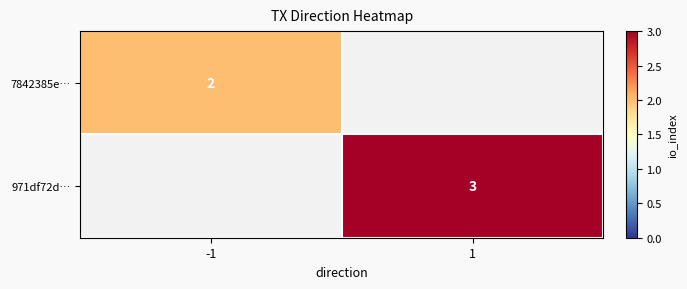

Is the value of 7842385e… at -1 greater than the value of 971df72d… at 1?

No